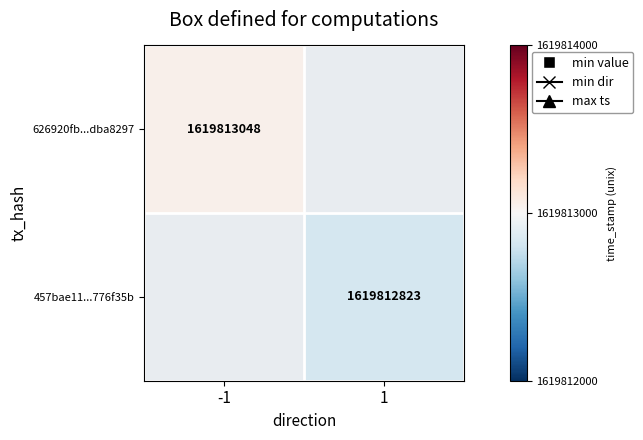

The 626920fb...dba8297 series shows 2195951783 at -1. True or false?

False